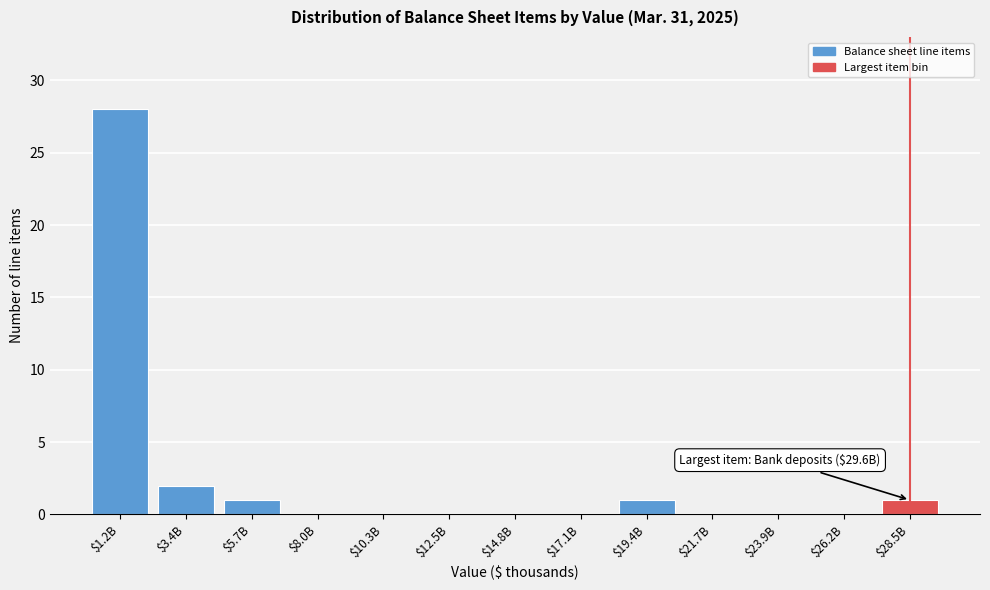

What is the sum of all values?

33